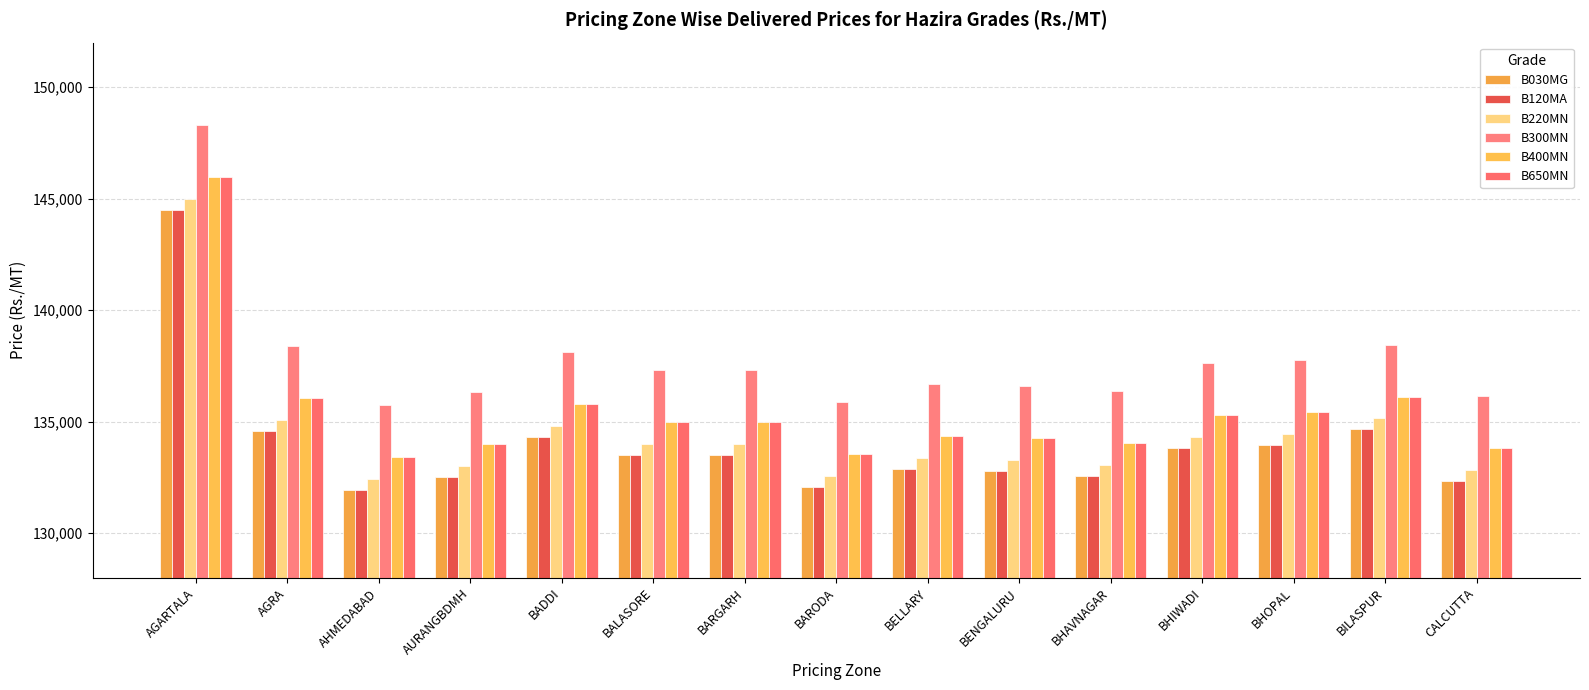

Reading left to right, what are all the values shown in this chart?

B030MG: AGARTALA=144510	AGRA=134581	AHMEDABAD=131956	AURANGBDMH=132510	BADDI=134316	BALASORE=133510	BARGARH=133515	BARODA=132067	BELLARY=132880	BENGALURU=132801	BHAVNAGAR=132578	BHIWADI=133809	BHOPAL=133960	BILASPUR=134655	CALCUTTA=132336
B120MA: AGARTALA=144510	AGRA=134581	AHMEDABAD=131956	AURANGBDMH=132510	BADDI=134316	BALASORE=133510	BARGARH=133515	BARODA=132067	BELLARY=132880	BENGALURU=132801	BHAVNAGAR=132578	BHIWADI=133809	BHOPAL=133960	BILASPUR=134655	CALCUTTA=132336
B220MN: AGARTALA=145000	AGRA=135071	AHMEDABAD=132446	AURANGBDMH=133000	BADDI=134806	BALASORE=134000	BARGARH=134005	BARODA=132557	BELLARY=133370	BENGALURU=133291	BHAVNAGAR=133068	BHIWADI=134299	BHOPAL=134450	BILASPUR=135145	CALCUTTA=132826
B300MN: AGARTALA=148310	AGRA=138381	AHMEDABAD=135756	AURANGBDMH=136310	BADDI=138116	BALASORE=137310	BARGARH=137315	BARODA=135867	BELLARY=136680	BENGALURU=136601	BHAVNAGAR=136378	BHIWADI=137609	BHOPAL=137760	BILASPUR=138455	CALCUTTA=136136
B400MN: AGARTALA=145980	AGRA=136051	AHMEDABAD=133426	AURANGBDMH=133980	BADDI=135786	BALASORE=134980	BARGARH=134985	BARODA=133537	BELLARY=134350	BENGALURU=134271	BHAVNAGAR=134048	BHIWADI=135279	BHOPAL=135430	BILASPUR=136125	CALCUTTA=133806
B650MN: AGARTALA=145980	AGRA=136051	AHMEDABAD=133426	AURANGBDMH=133980	BADDI=135786	BALASORE=134980	BARGARH=134985	BARODA=133537	BELLARY=134350	BENGALURU=134271	BHAVNAGAR=134048	BHIWADI=135279	BHOPAL=135430	BILASPUR=136125	CALCUTTA=133806